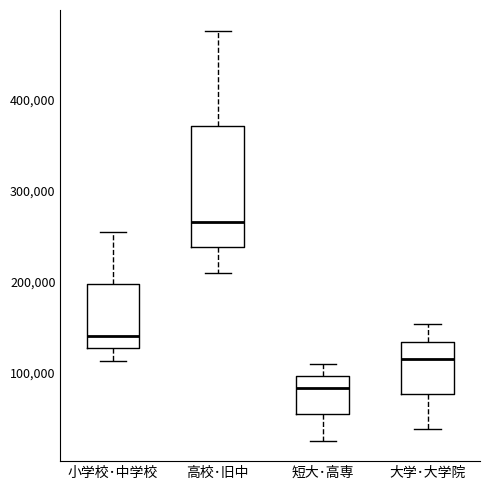

Which box is the tallest, from its lower edge to its upper edge?

高校･旧中